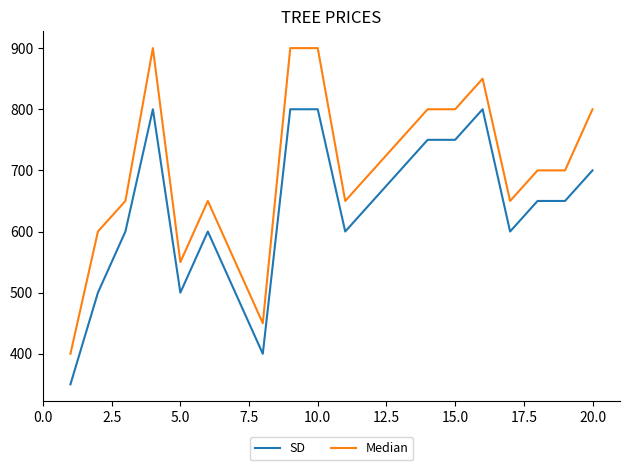

Rank the series by their average value, from lowest to highest.

SD, Median